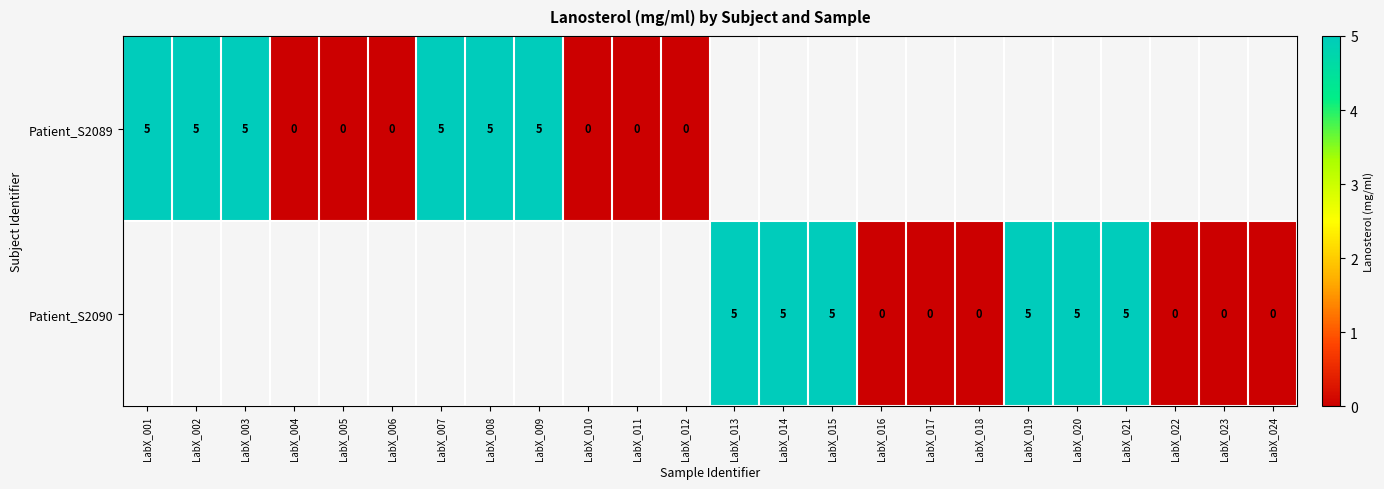

Is it true that Patient_S2089 equals 5 at LabX_008?

True